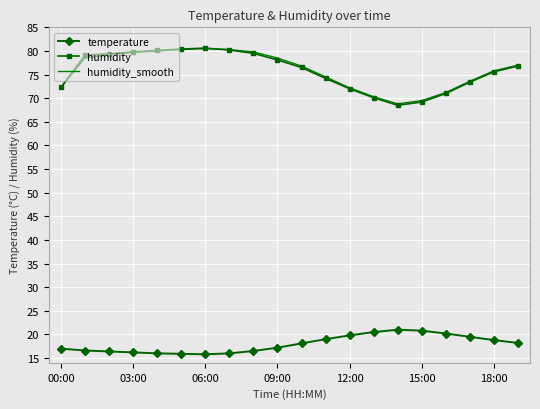

What is the minimum value for temperature?

15.8